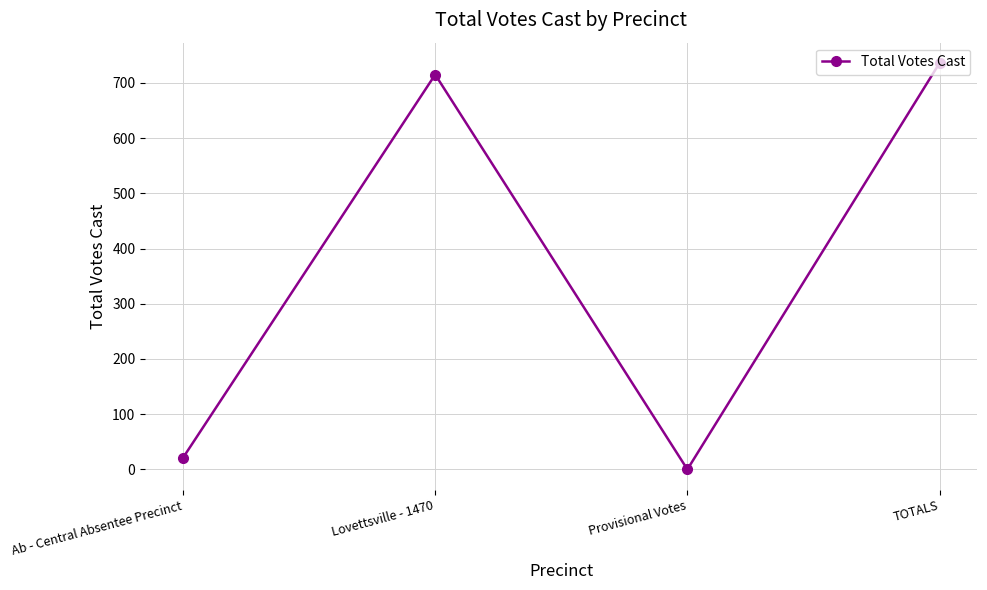

Which category has the lowest value across all series?

Provisional Votes